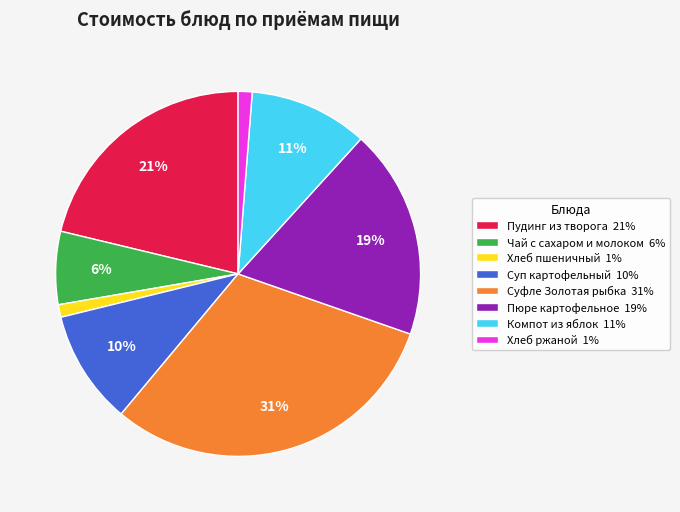

Is there any slice that represents more than half of the pie?

No